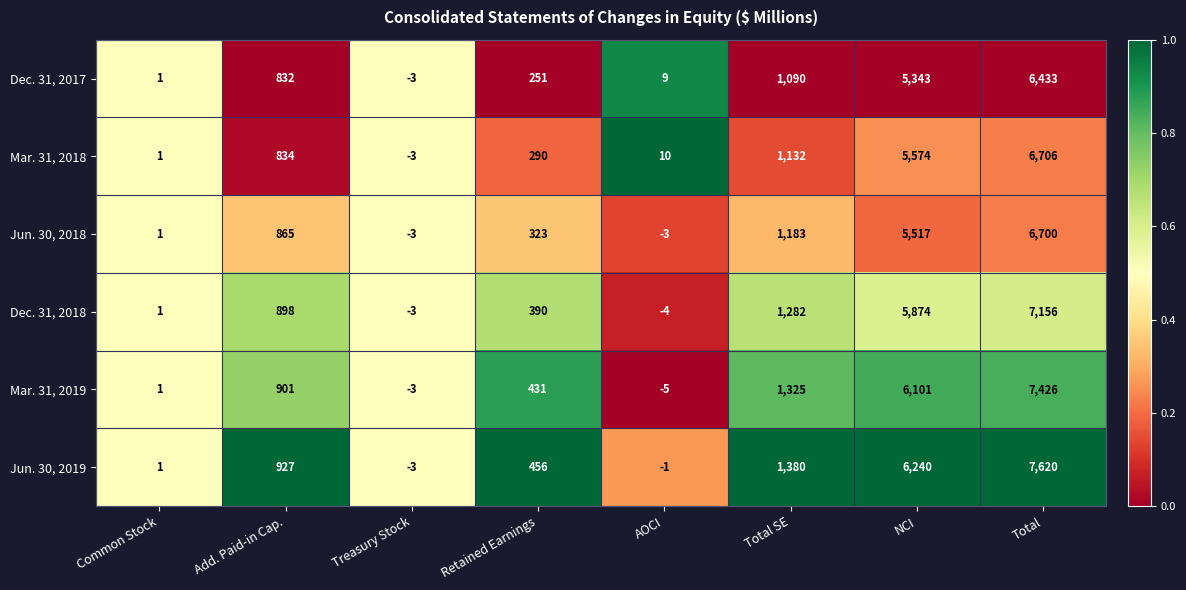

At which category does the chart reach its peak across all series?

Total